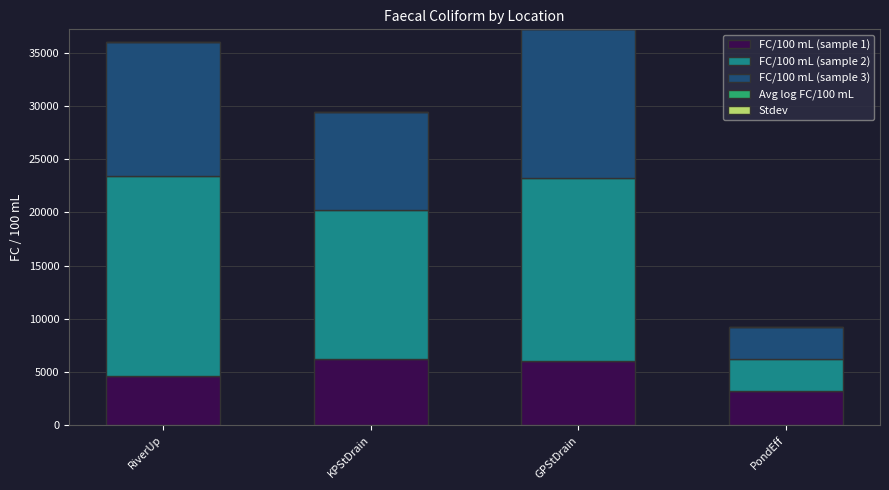

Are the bars grouped side by side (vs. stacked)?

No